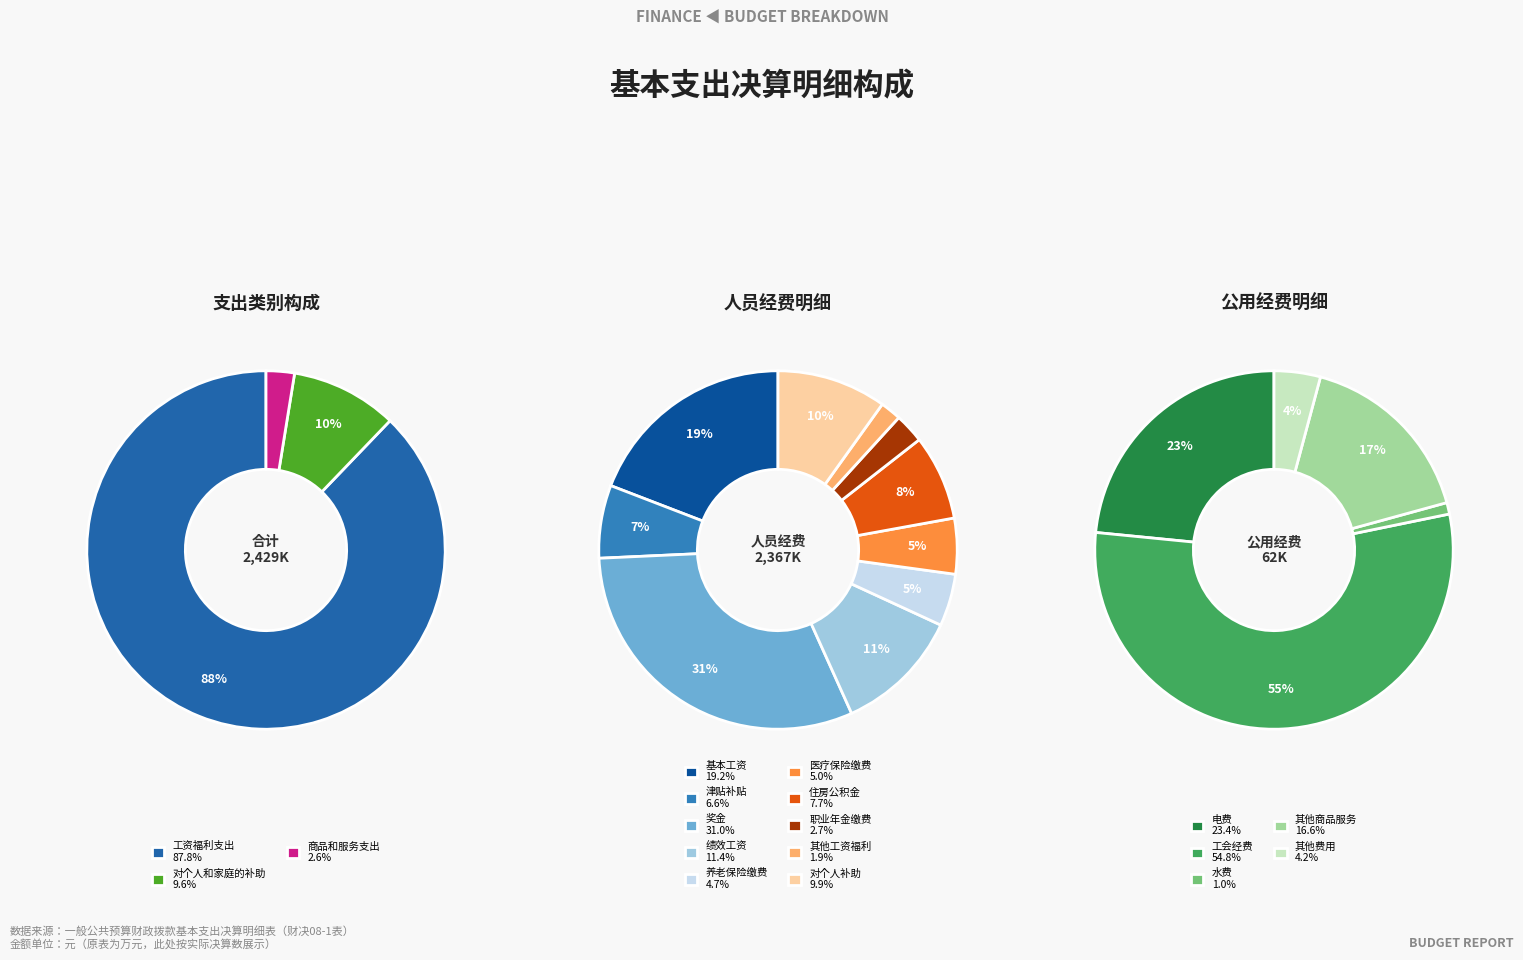

Which slice is the largest?

工资福利支出